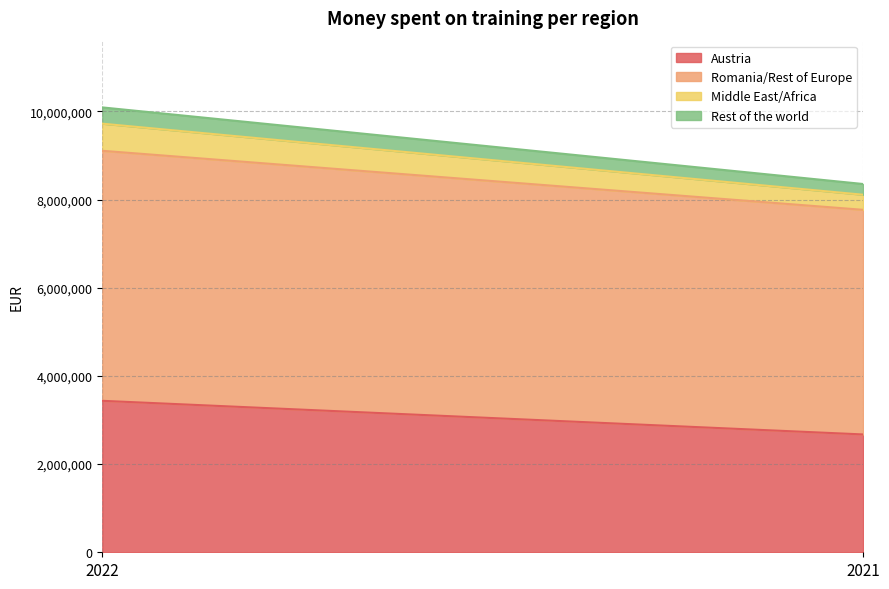

What is the total value across all series at 2022?

10090097